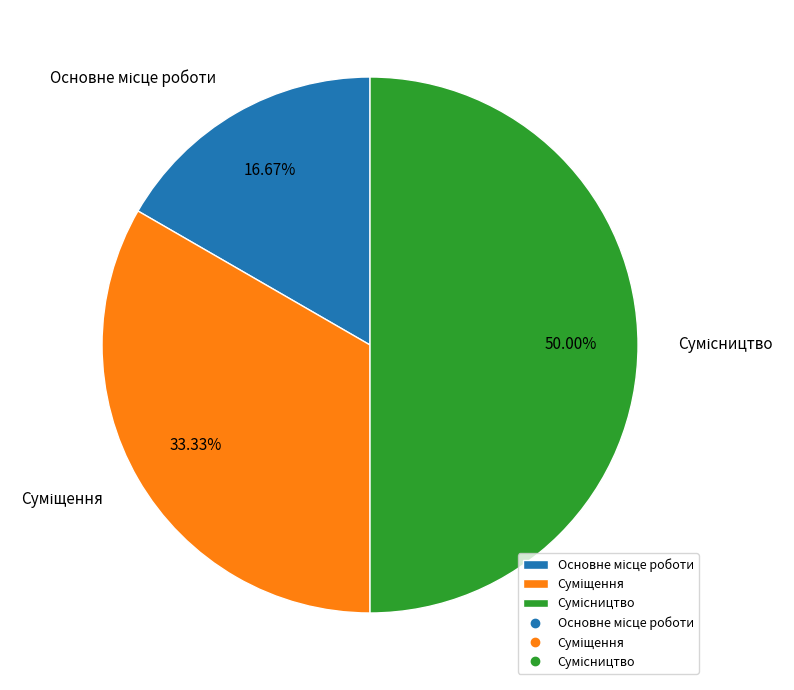

How many segments does this pie chart have?

3